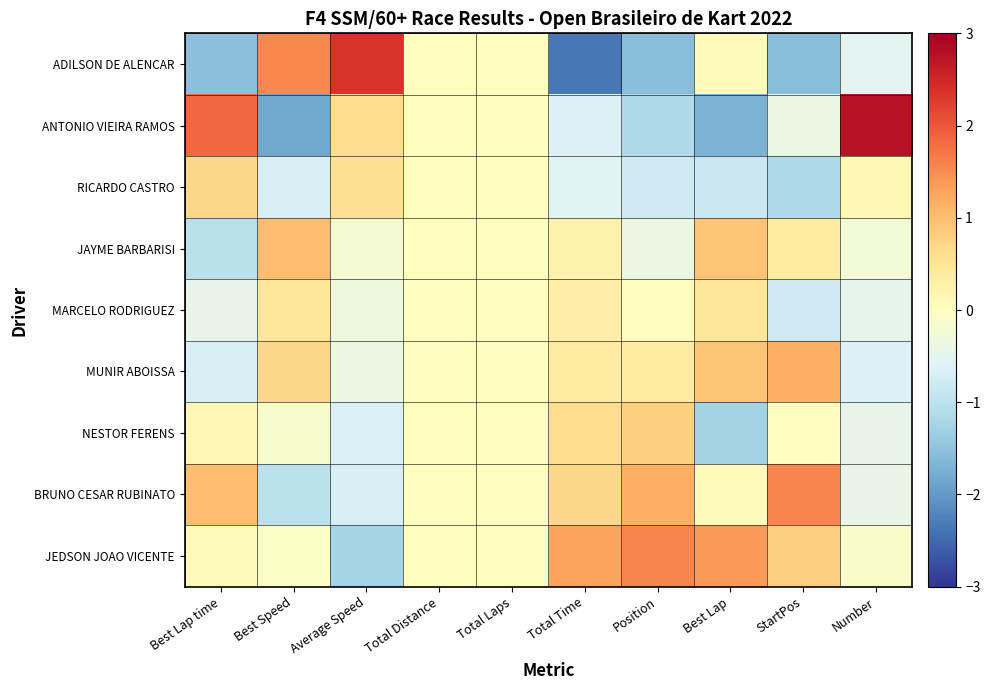

Reading right to left, transcribe all the data shown in this chart.

ADILSON DE ALENCAR: Number=-0.5	StartPos=-1.5	Best Lap=0.0	Position=-1.5	Total Time=-2.3	Total Laps=0.0	Total Distance=0.0	Average Speed=2.4	Best Speed=1.5	Best Lap time=-1.5
ANTONIO VIEIRA RAMOS: Number=2.8	StartPos=-0.4	Best Lap=-1.7	Position=-1.2	Total Time=-0.6	Total Laps=0.0	Total Distance=0.0	Average Speed=0.6	Best Speed=-1.8	Best Lap time=1.8
RICARDO CASTRO: Number=0.1	StartPos=-1.2	Best Lap=-0.8	Position=-0.8	Total Time=-0.6	Total Laps=0.0	Total Distance=0.0	Average Speed=0.6	Best Speed=-0.7	Best Lap time=0.7
JAYME BARBARISI: Number=-0.2	StartPos=0.4	Best Lap=0.9	Position=-0.4	Total Time=0.2	Total Laps=0.0	Total Distance=0.0	Average Speed=-0.2	Best Speed=1.0	Best Lap time=-1.0
MARCELO RODRIGUEZ: Number=-0.5	StartPos=-0.8	Best Lap=0.5	Position=0.0	Total Time=0.3	Total Laps=0.0	Total Distance=0.0	Average Speed=-0.3	Best Speed=0.5	Best Lap time=-0.5
MUNIR ABOISSA: Number=-0.6	StartPos=1.2	Best Lap=0.9	Position=0.4	Total Time=0.4	Total Laps=0.0	Total Distance=0.0	Average Speed=-0.4	Best Speed=0.7	Best Lap time=-0.7
NESTOR FERENS: Number=-0.5	StartPos=0.0	Best Lap=-1.3	Position=0.8	Total Time=0.6	Total Laps=0.0	Total Distance=0.0	Average Speed=-0.6	Best Speed=-0.1	Best Lap time=0.1
BRUNO CESAR RUBINATO: Number=-0.4	StartPos=1.5	Best Lap=0.0	Position=1.2	Total Time=0.7	Total Laps=0.0	Total Distance=0.0	Average Speed=-0.7	Best Speed=-1.0	Best Lap time=1.0
JEDSON JOAO VICENTE: Number=-0.1	StartPos=0.8	Best Lap=1.4	Position=1.5	Total Time=1.3	Total Laps=0.0	Total Distance=0.0	Average Speed=-1.3	Best Speed=-0.1	Best Lap time=0.1